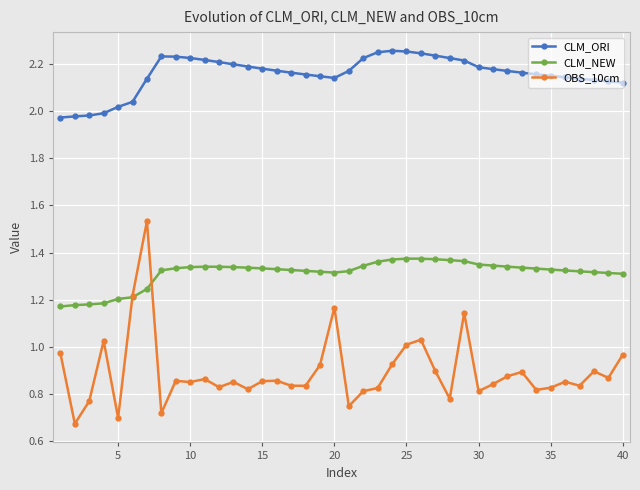

True or false: CLM_NEW and CLM_ORI intersect in this chart.

False